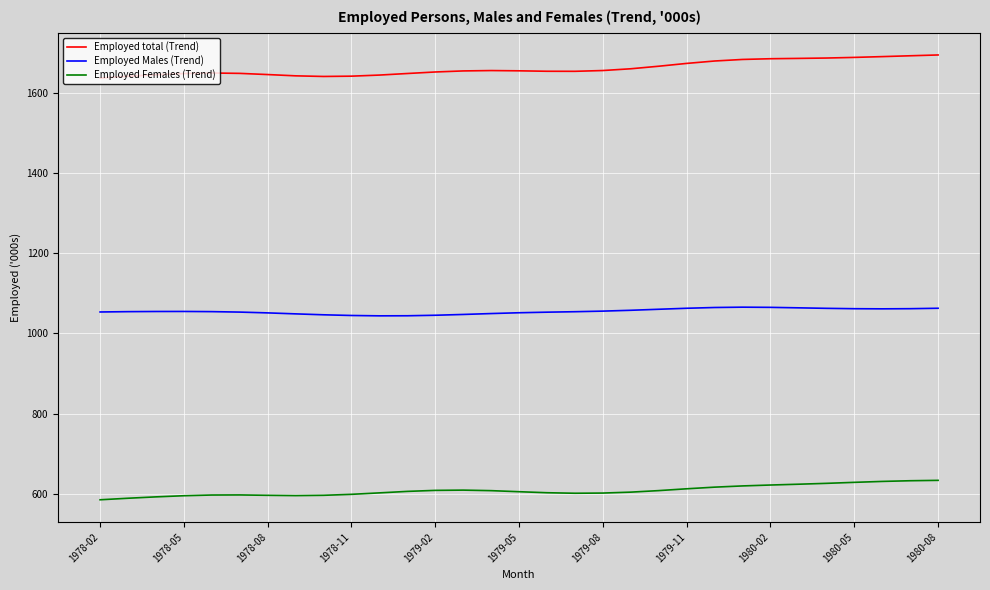

What is the average value of the Employed Females (Trend) series?

607.3